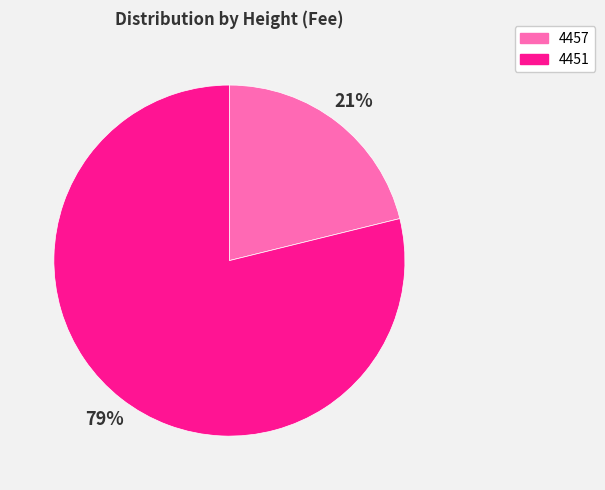

Which has a higher value, 4451 or 4457?

4451